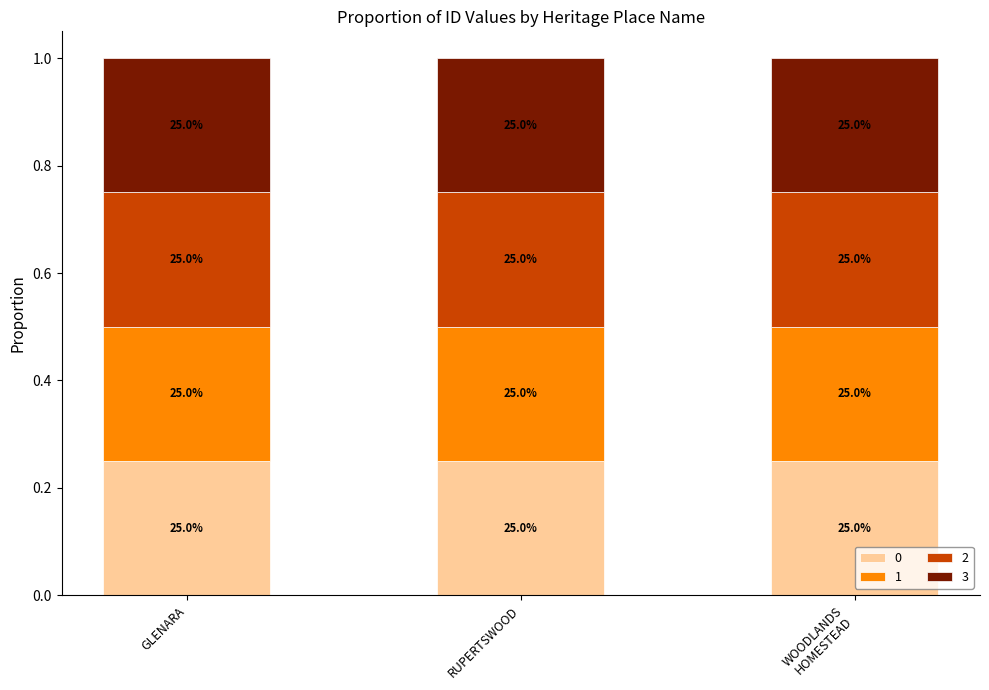

Which has a higher value, RUPERTSWOOD or GLENARA?

RUPERTSWOOD